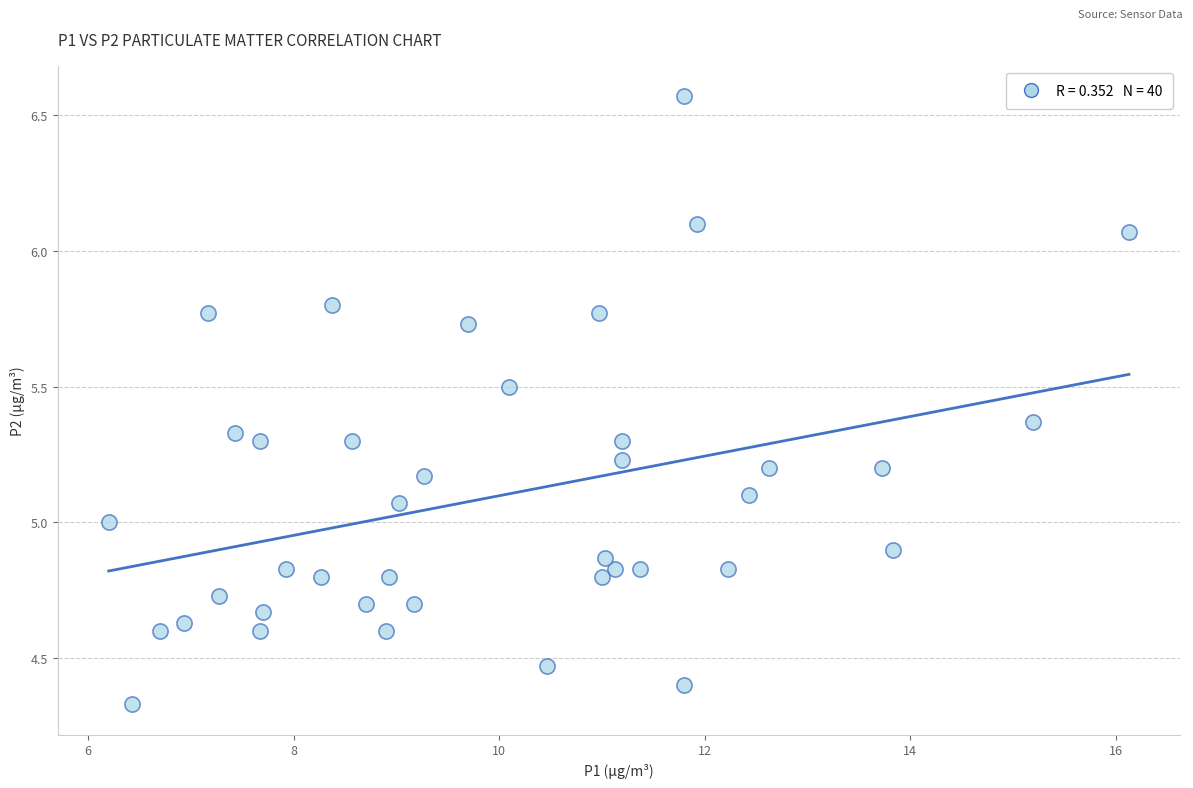

What is the range of X values (max minus min)?

9.9